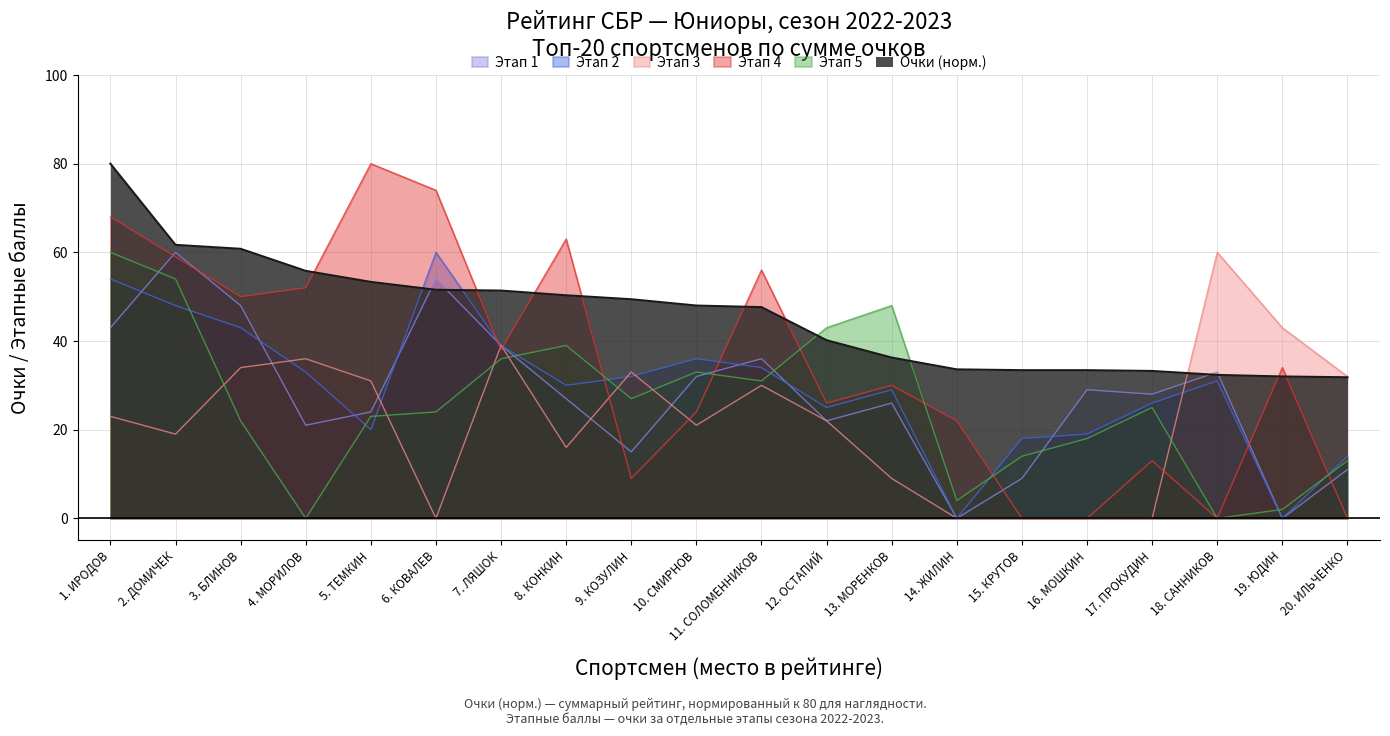

What is the difference between the Этап 5 values at 7. ЛЯШОК and 20. ИЛЬЧЕНКО?

23.0